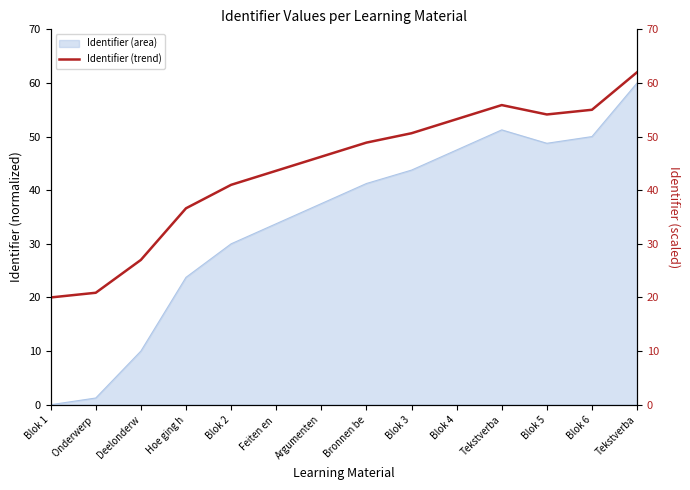

What is the label of the 2nd point from the left?

Onderwerp 